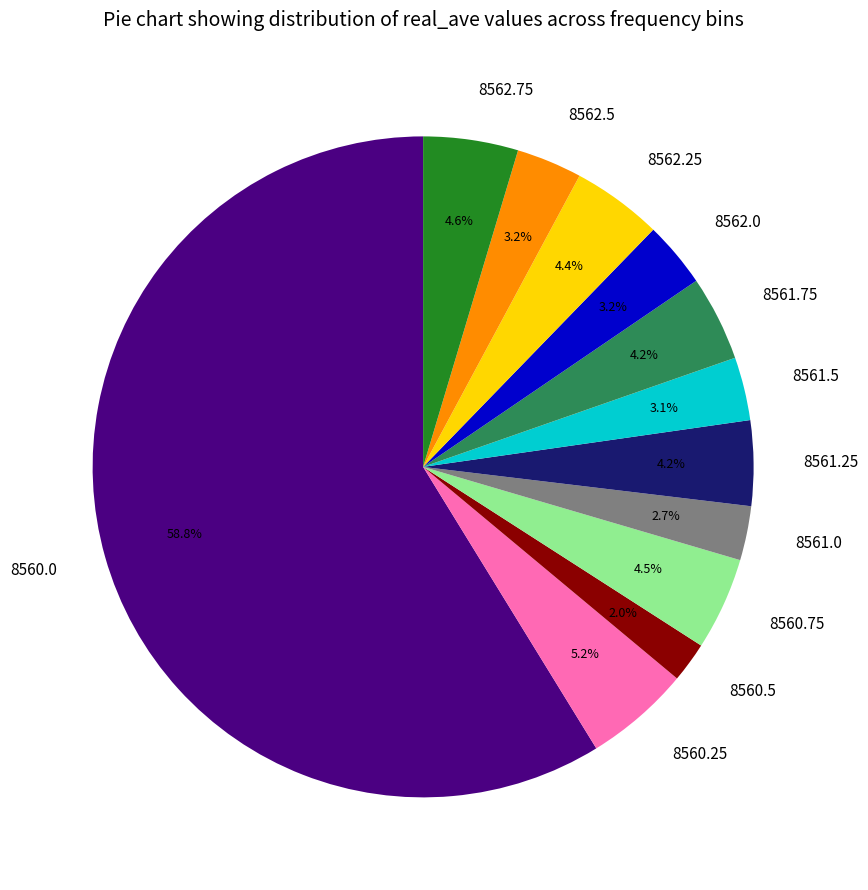

What is the ratio of the value at 8562.5 to the value at 8561.25?

0.8